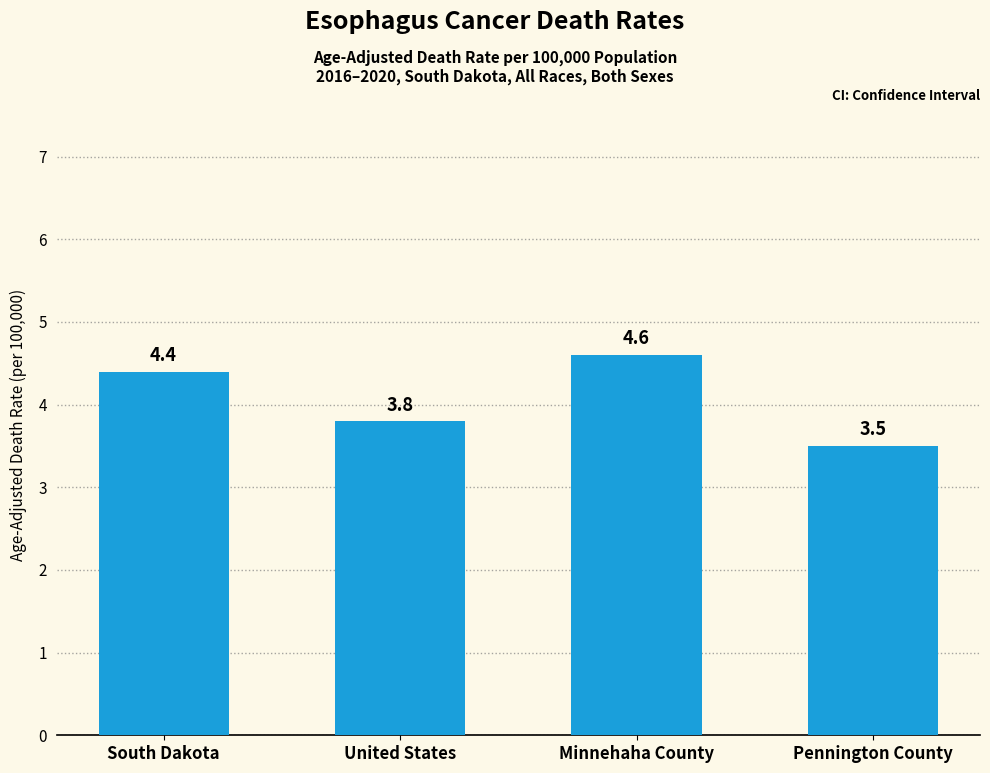

At which category does the chart reach its peak across all series?

Minnehaha County